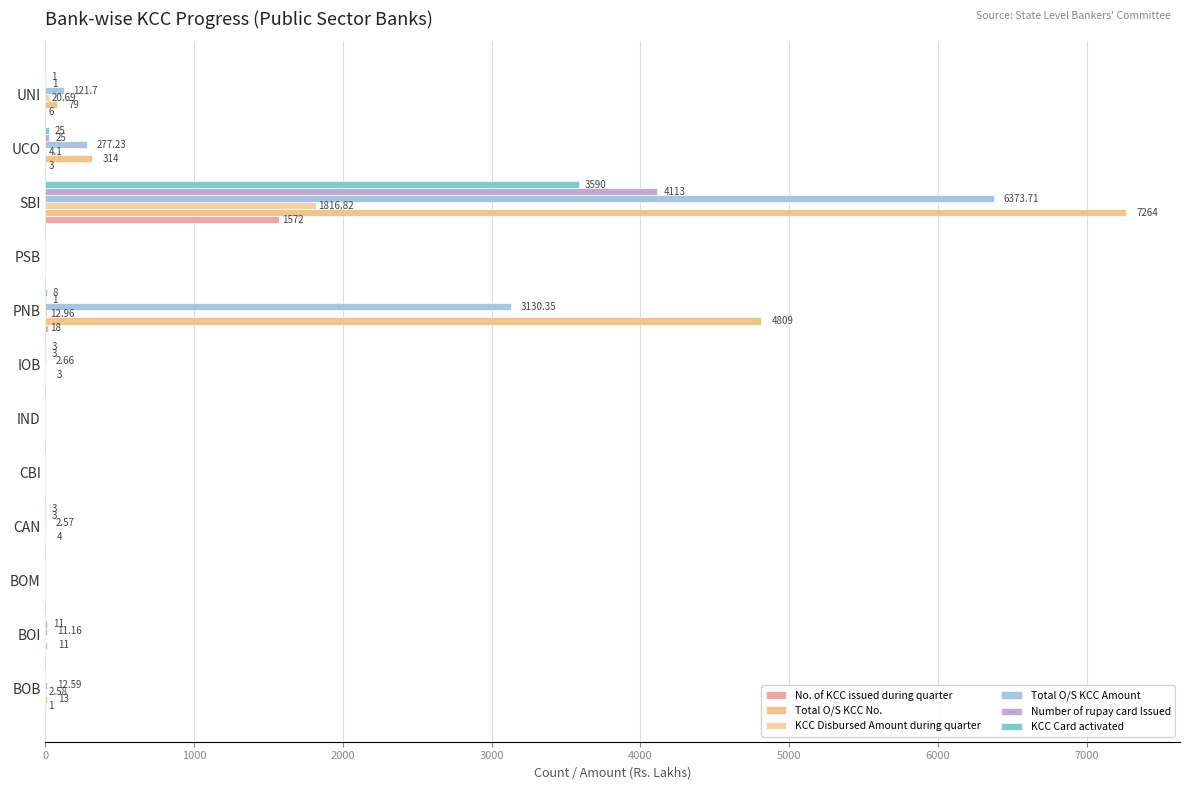

How many categories are shown in the chart?

12